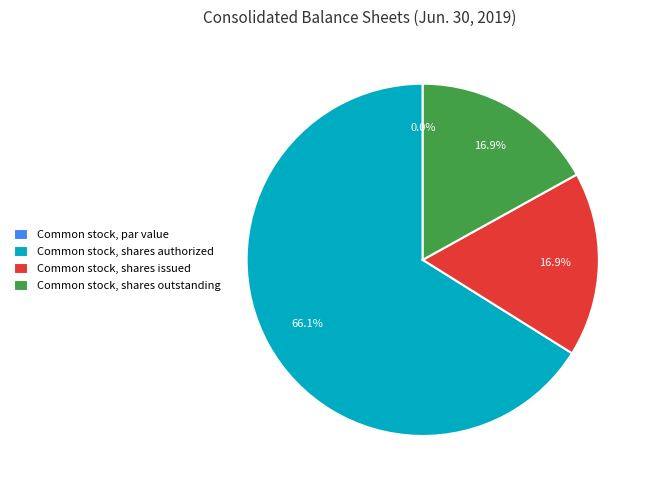

How many slices are in this pie chart?

4